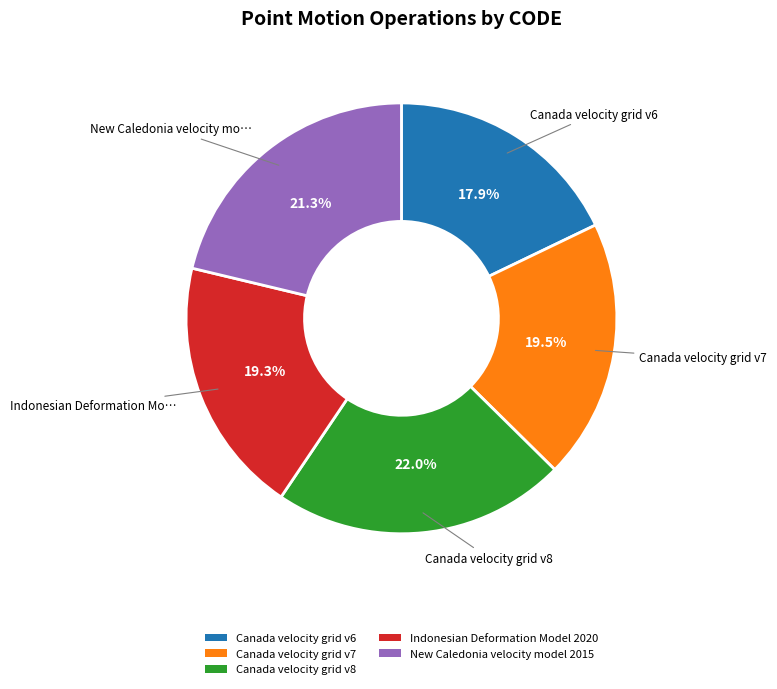

Does New Caledonia velocity model 2015 represent more than half of the total?

No